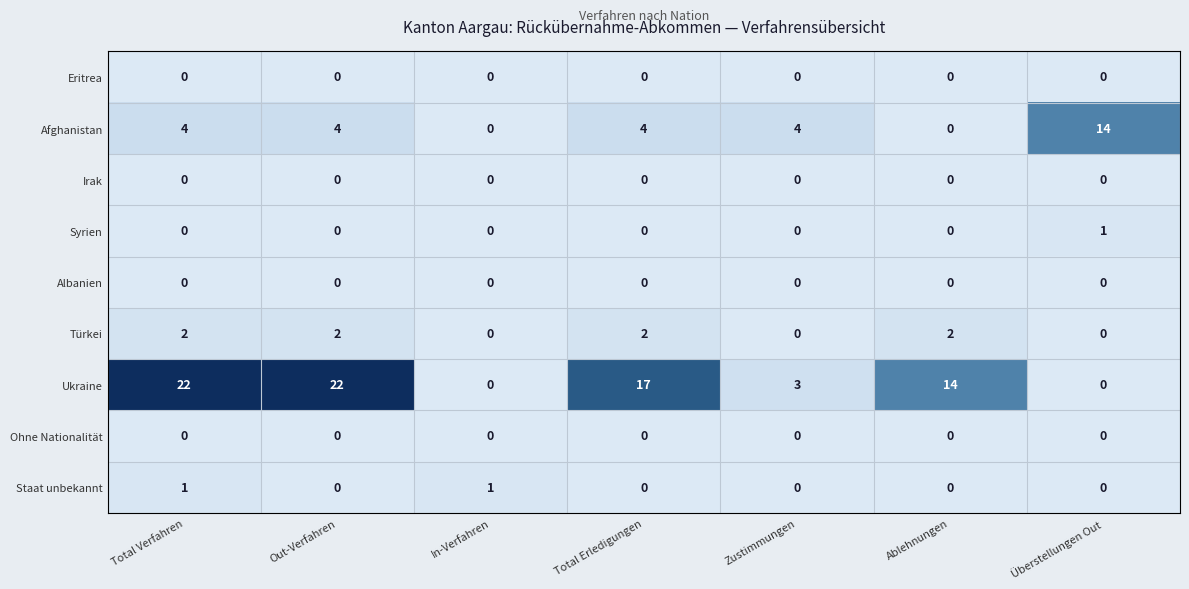

Is the value of Albanien at Total Verfahren greater than the value of Ukraine at Ablehnungen?

No